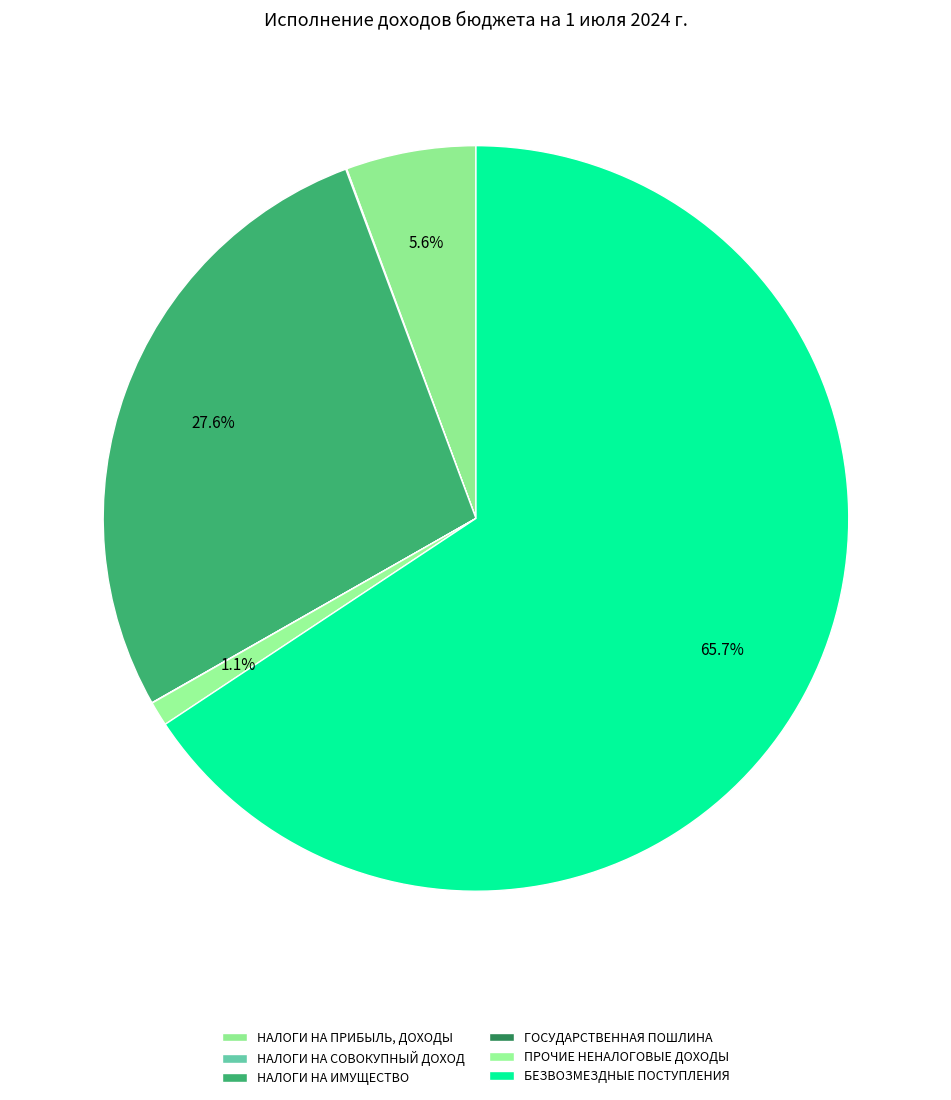

Which category accounts for the majority?

БЕЗВОЗМЕЗДНЫЕ ПОСТУПЛЕНИЯ